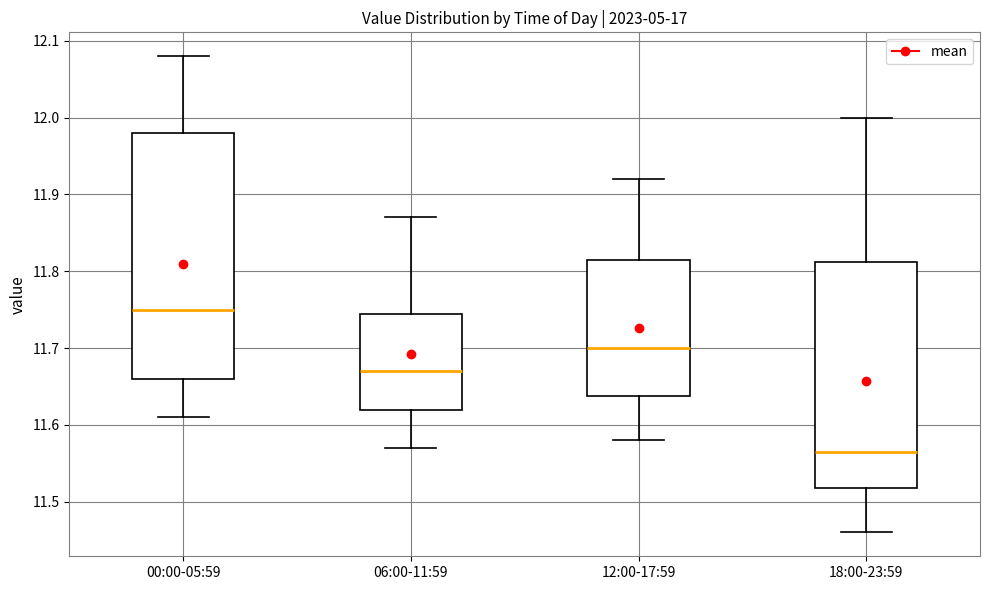

Which box has the highest median line?

00:00-05:59